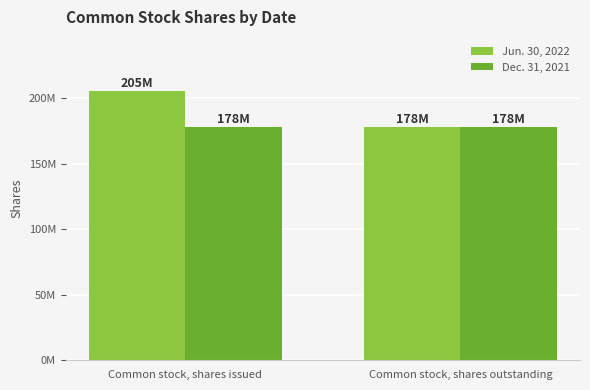

Which series has the largest total across all categories?

Jun. 30, 2022